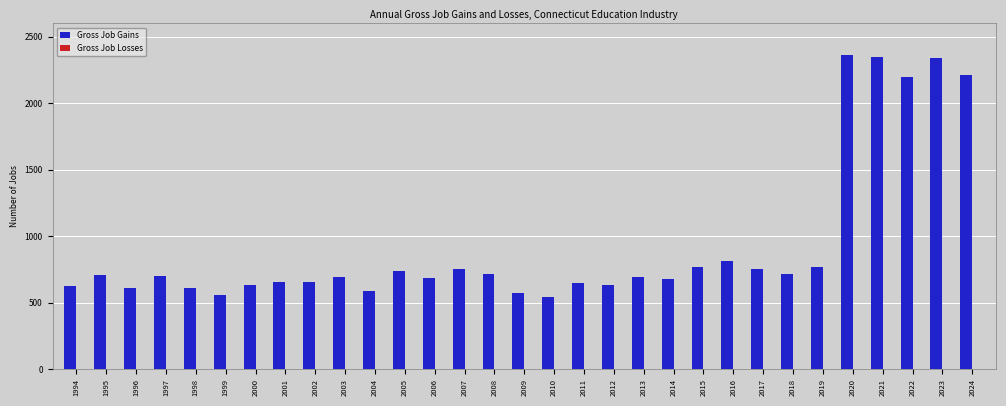

What is the difference between the maximum and minimum values?

1820